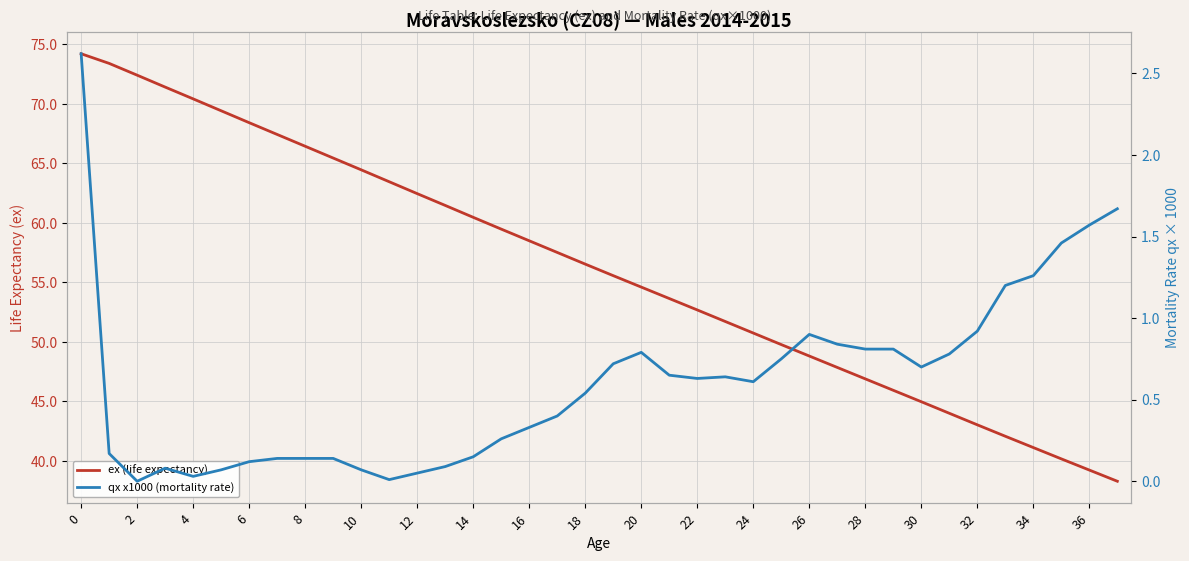

How many data points in ex (life expectancy) are above 56?

19